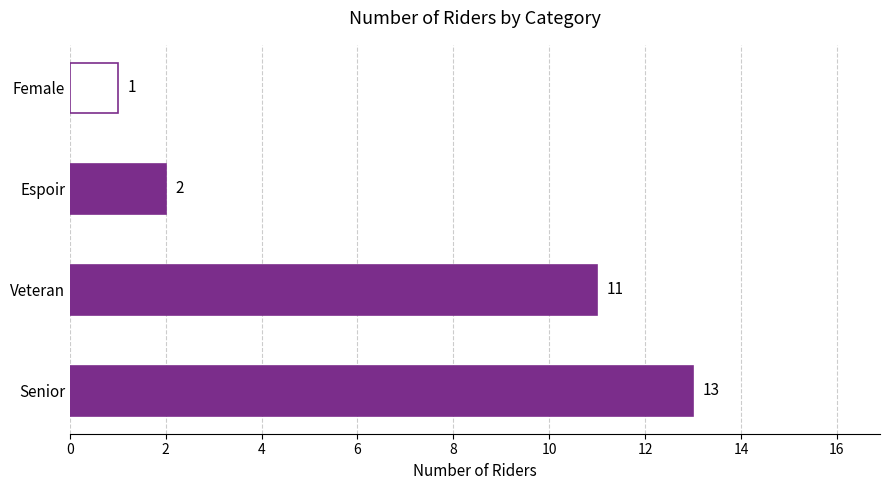

Reading bottom to top, list all the values displayed in this chart.

13	11	2	1